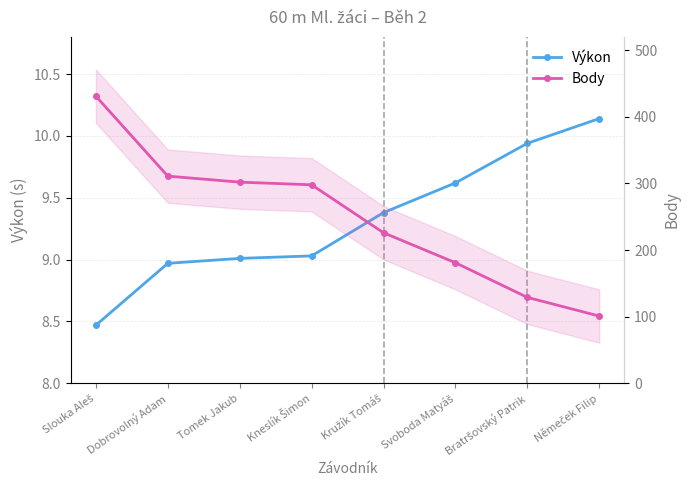

Rank the series by their average value, from lowest to highest.

Výkon, Body